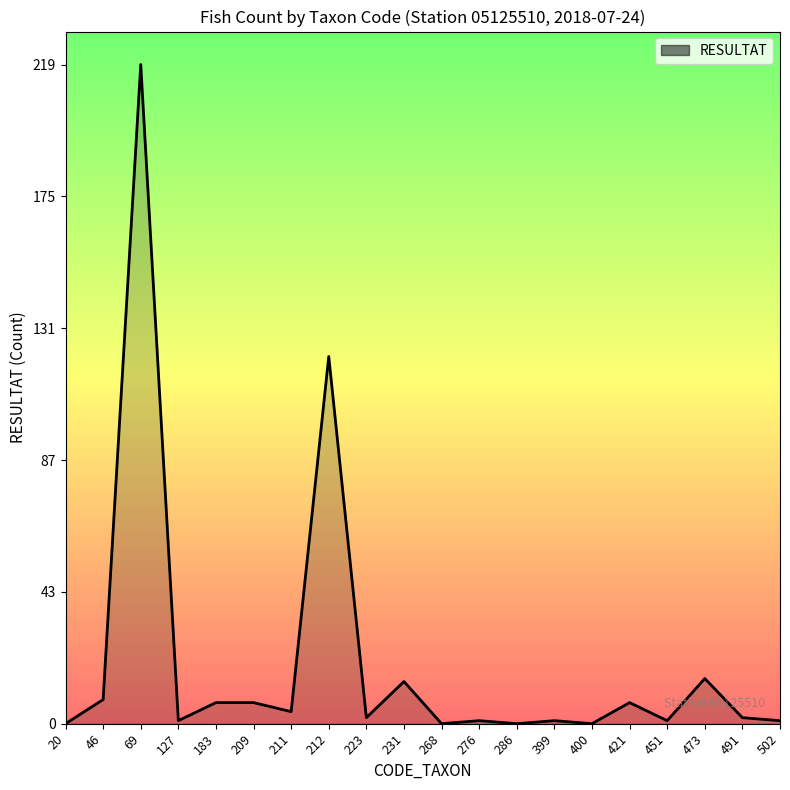

How many lines are shown in the chart?

1